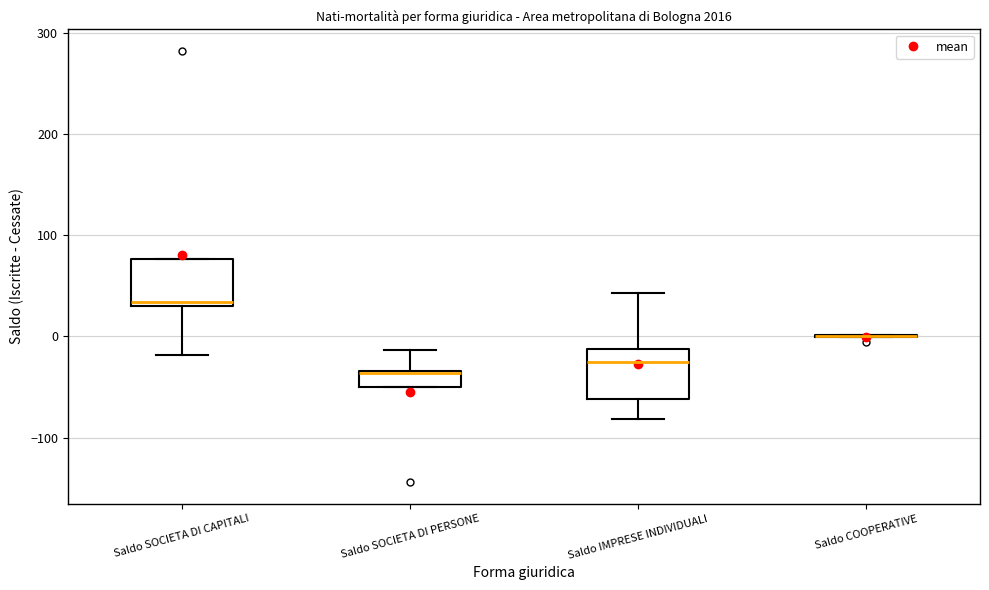

Reading left to right, read every box against the y-axis: the position of its median line, the range the box covers, and the ends of its whiskers. The values are not printed on the chart, so give them approximately, as read against the axis.

Saldo SOCIETA DI CAPITALI: median 30 (just above the box's lower edge), box 30 to 80, whiskers -20 to 80
Saldo SOCIETA DI PERSONE: median -40, box -50 to -30, whiskers -50 to -10
Saldo IMPRESE INDIVIDUALI: median -20, box -60 to -10, whiskers -80 to 40
Saldo COOPERATIVE: box collapsed to a line at 0, whiskers 0 to 0